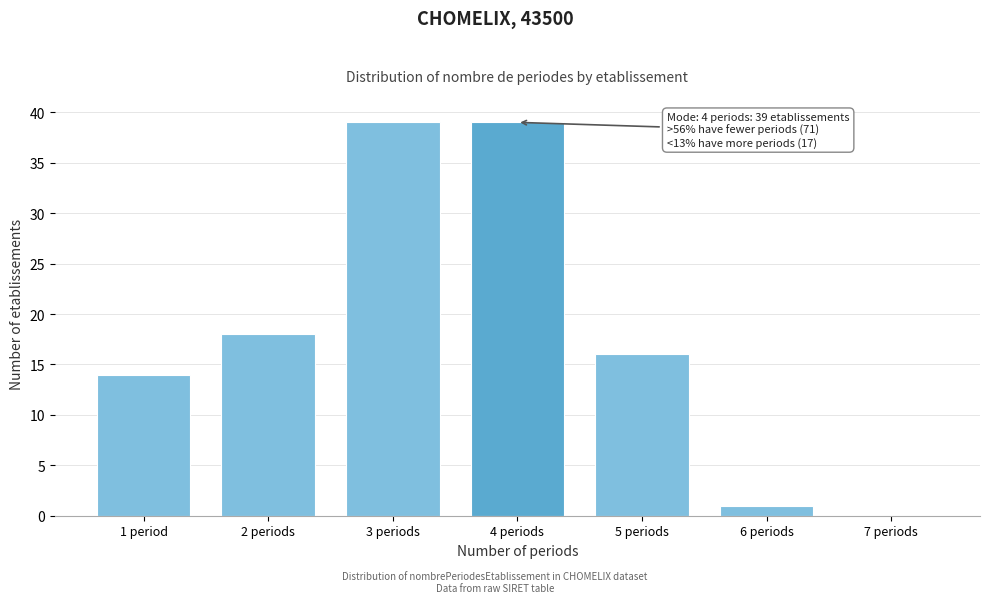

Reading right to left, extract all data points from this chart.

7 periods=0	6 periods=1	5 periods=16	4 periods=39	3 periods=39	2 periods=18	1 period=14